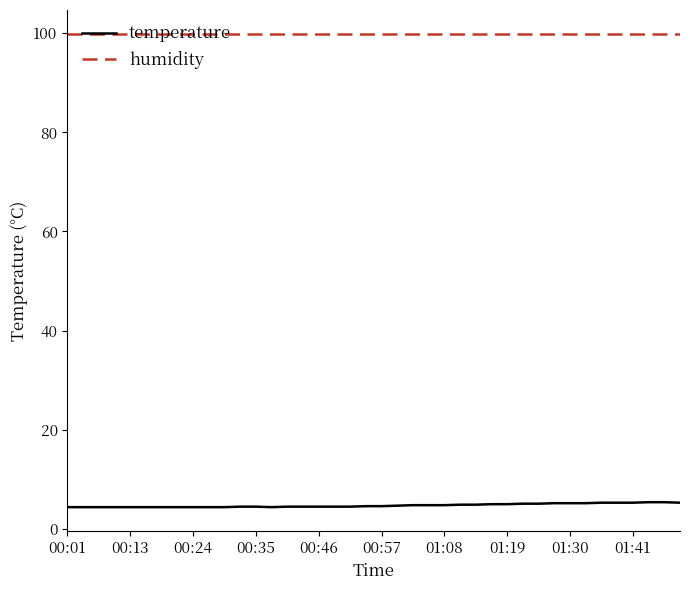

How many lines are shown in the chart?

2